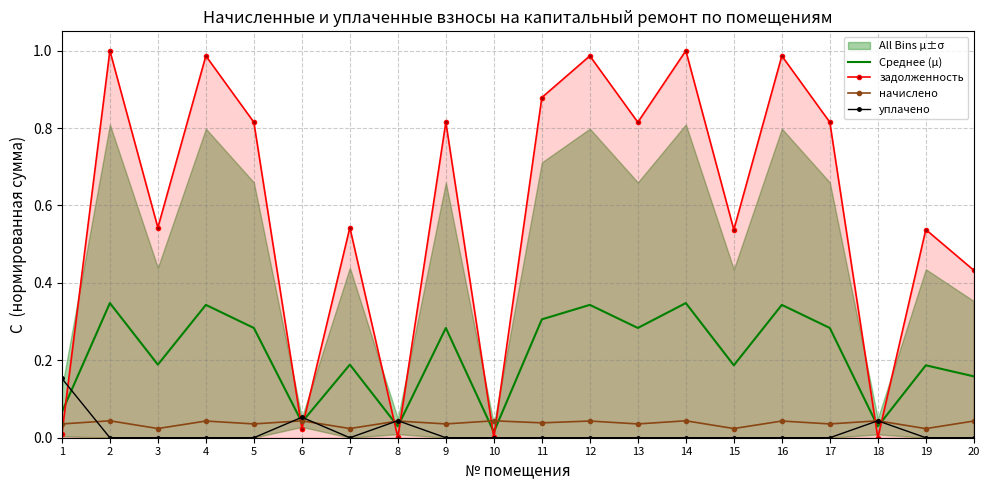

Where is уплачено nearest to the value 0?

2